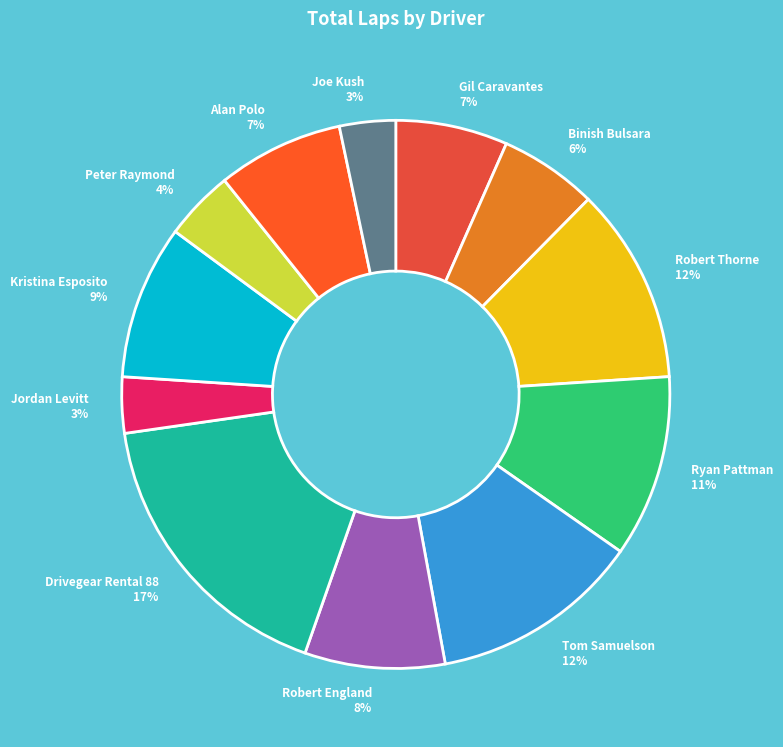

Does Drivegear Rental 88 represent more than half of the total?

No